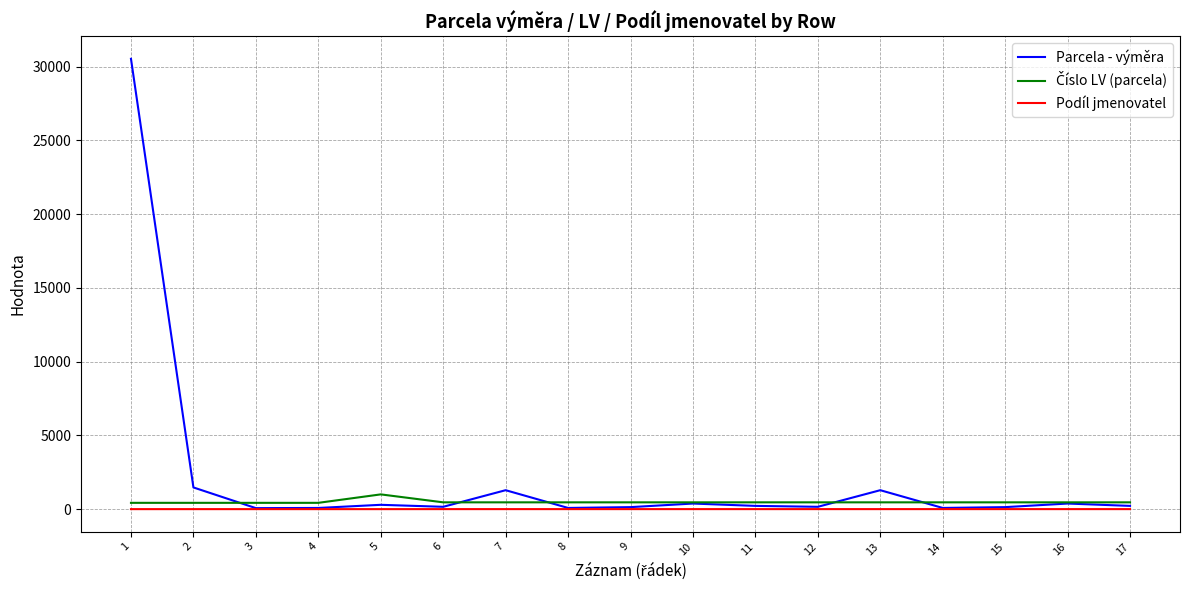

Is it true that Podíl jmenovatel equals 1 at 2?

True